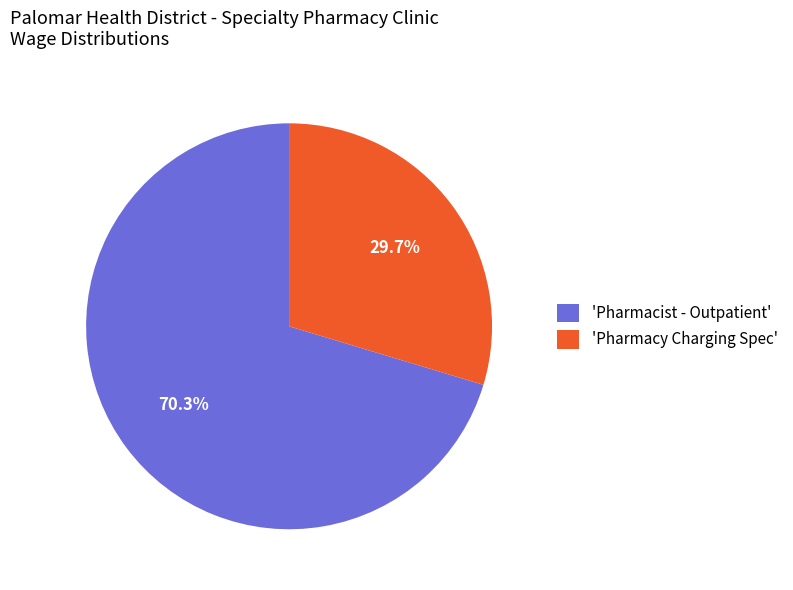

Between 'Pharmacist - Outpatient' and 'Pharmacy Charging Spec', which is larger?

'Pharmacist - Outpatient'